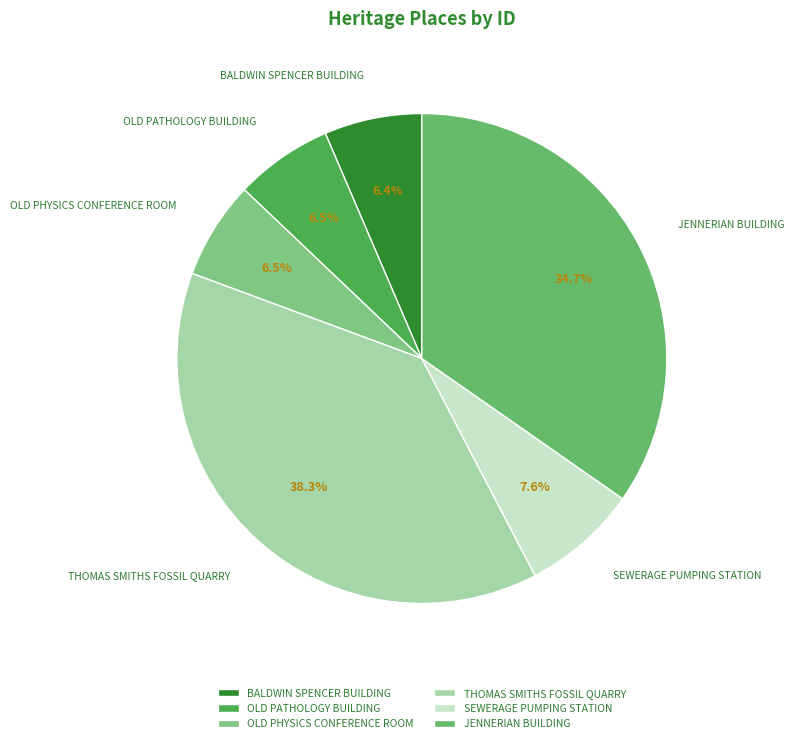

Which category has the biggest portion of the pie?

THOMAS SMITHS FOSSIL QUARRY